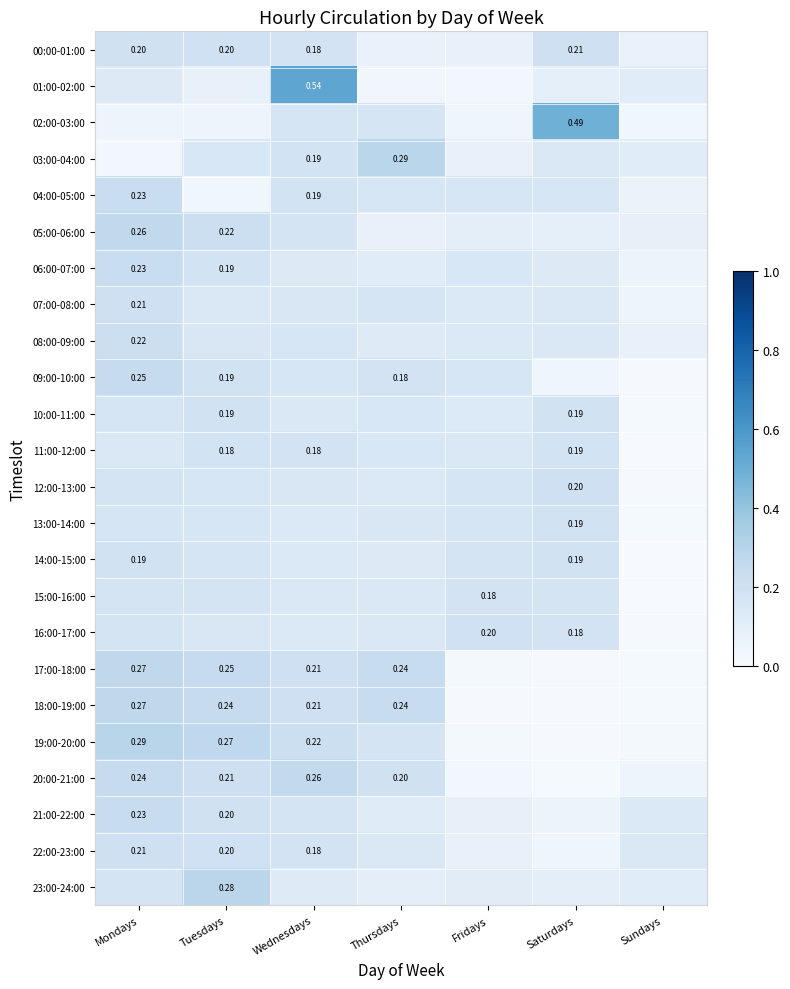

At how many categories does at least one series exceed 0?

7